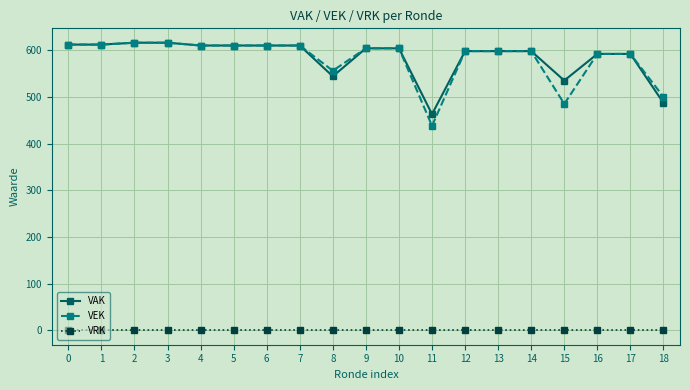

The value of VAK at 15 is 535. True or false?

True